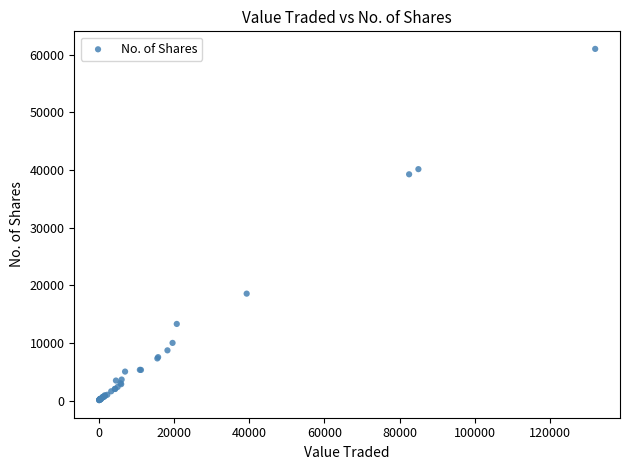

What Y value in the scatter plot is closest to 30546?

39265